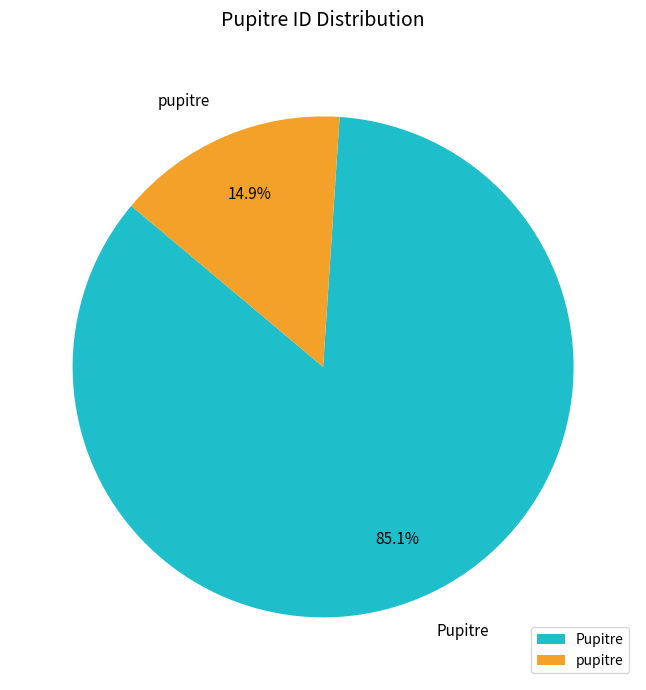

Between Pupitre and pupitre, which is larger?

Pupitre